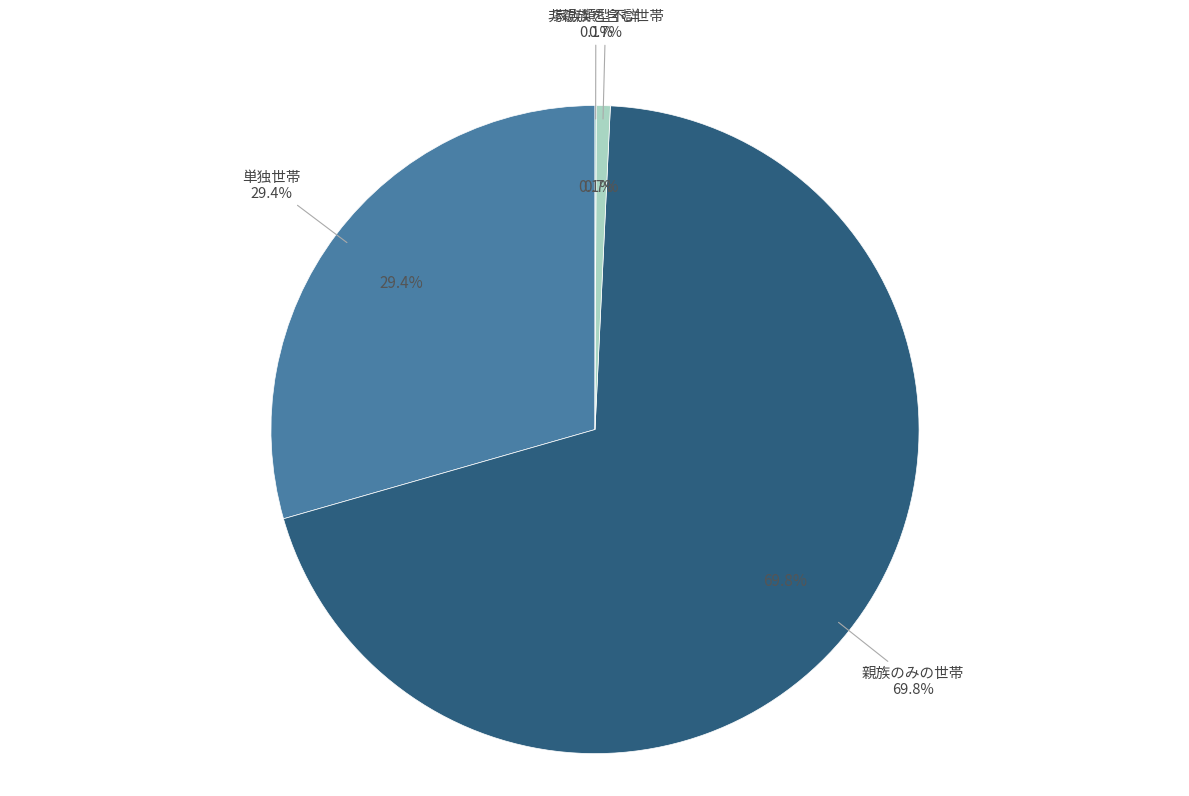

True or false: 非親族を含む世帯 accounts for 1% of the total.

True